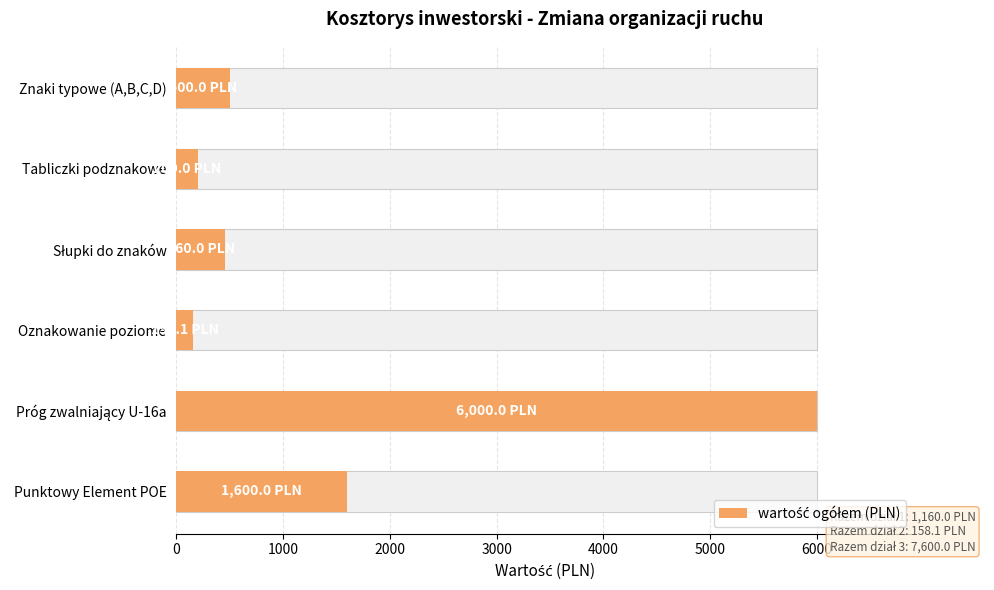

What is the sum of the values at Oznakowanie poziome and Próg zwalniający U-16a?

6158.1